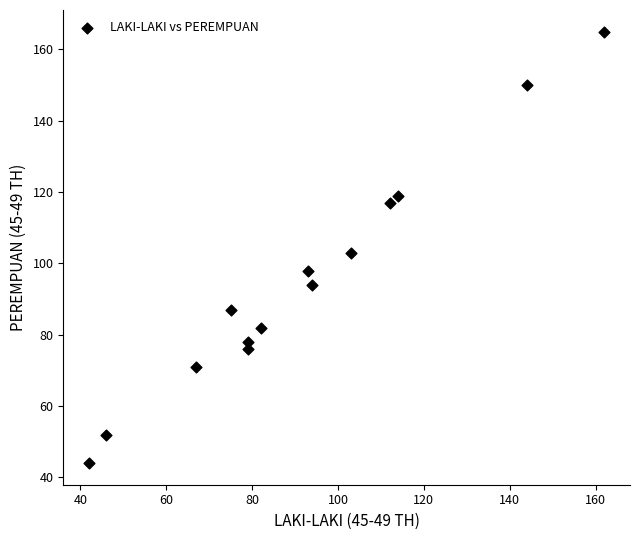

What is the range of Y values (max minus min)?

121